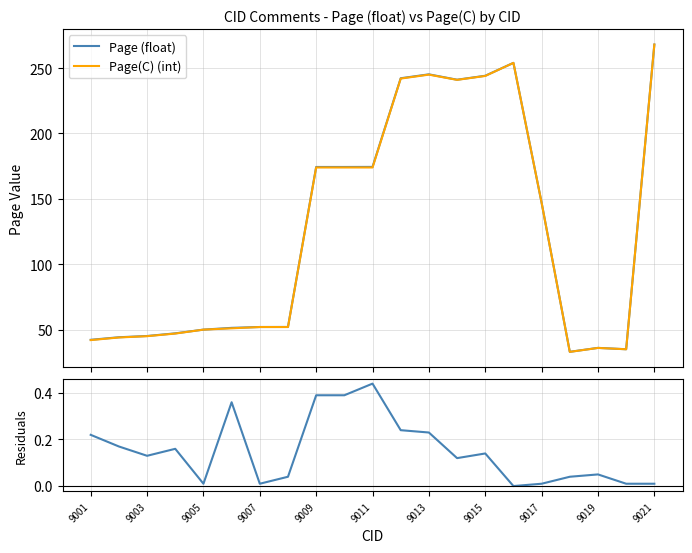

What is the value of the residuals point at the 13th from the left?

0.2